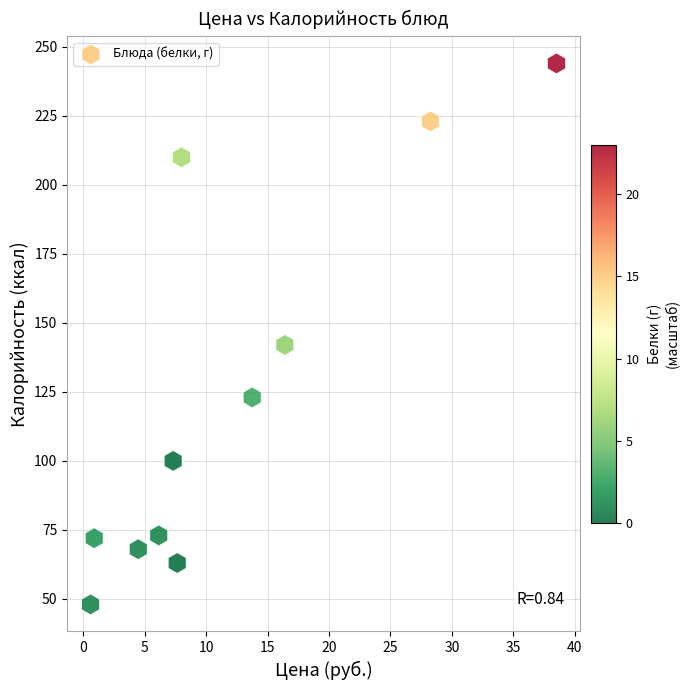

What Y value in the scatter plot is closest to 146?

142